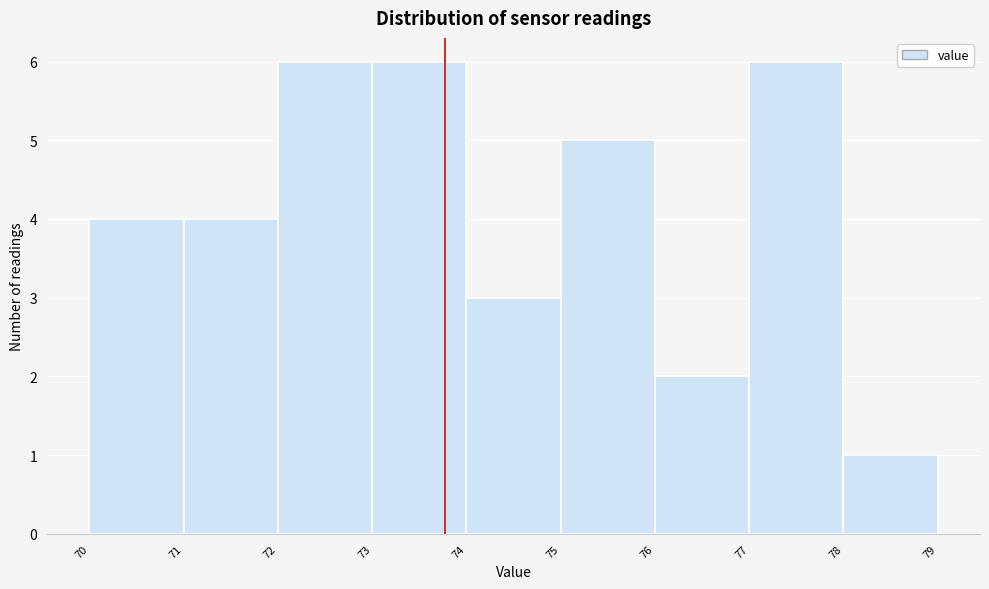

Reading left to right, list every bar in this chart as the range it spans on the x-axis followed by its height. The values are not printed on the chart, so give them approximately, as read against the axis.

70 to 71: 4
71 to 72: 4
72 to 73: 6
73 to 74: 6
74 to 75: 3
75 to 76: 5
76 to 77: 2
77 to 78: 6
78 to 79: 1